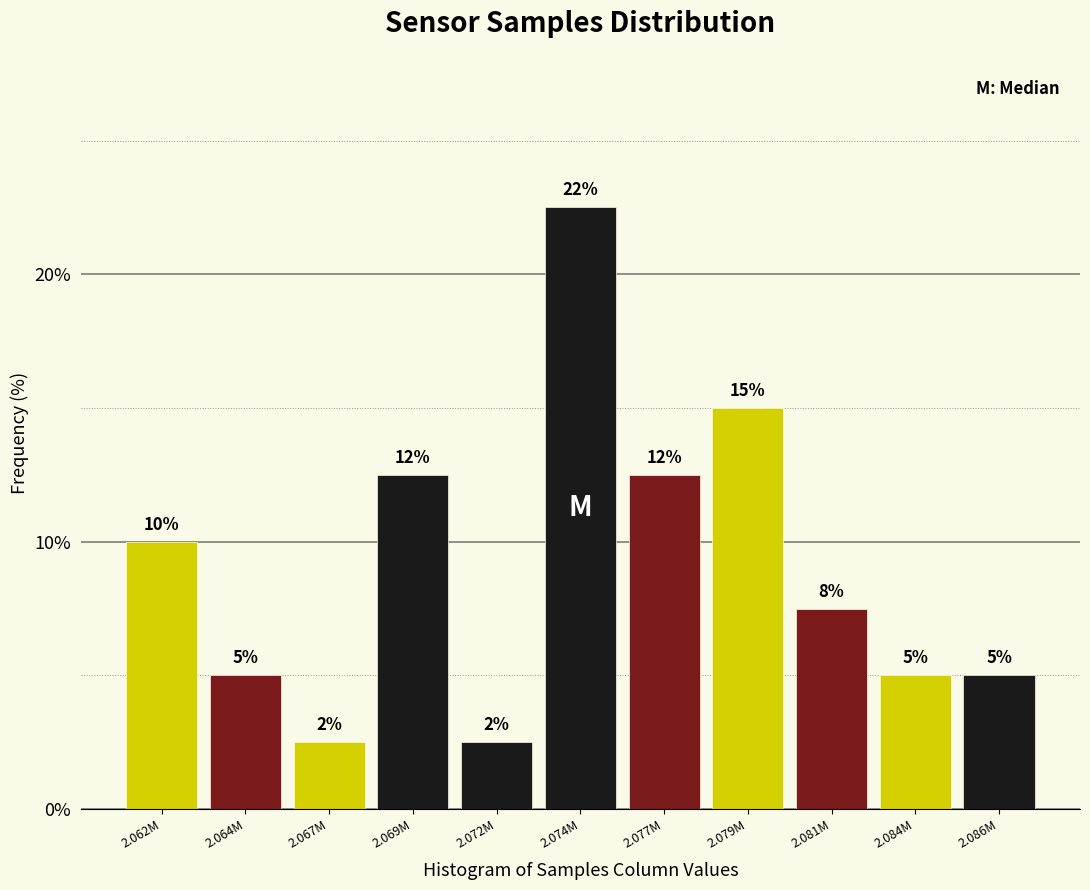

How many bars are there in total?

11